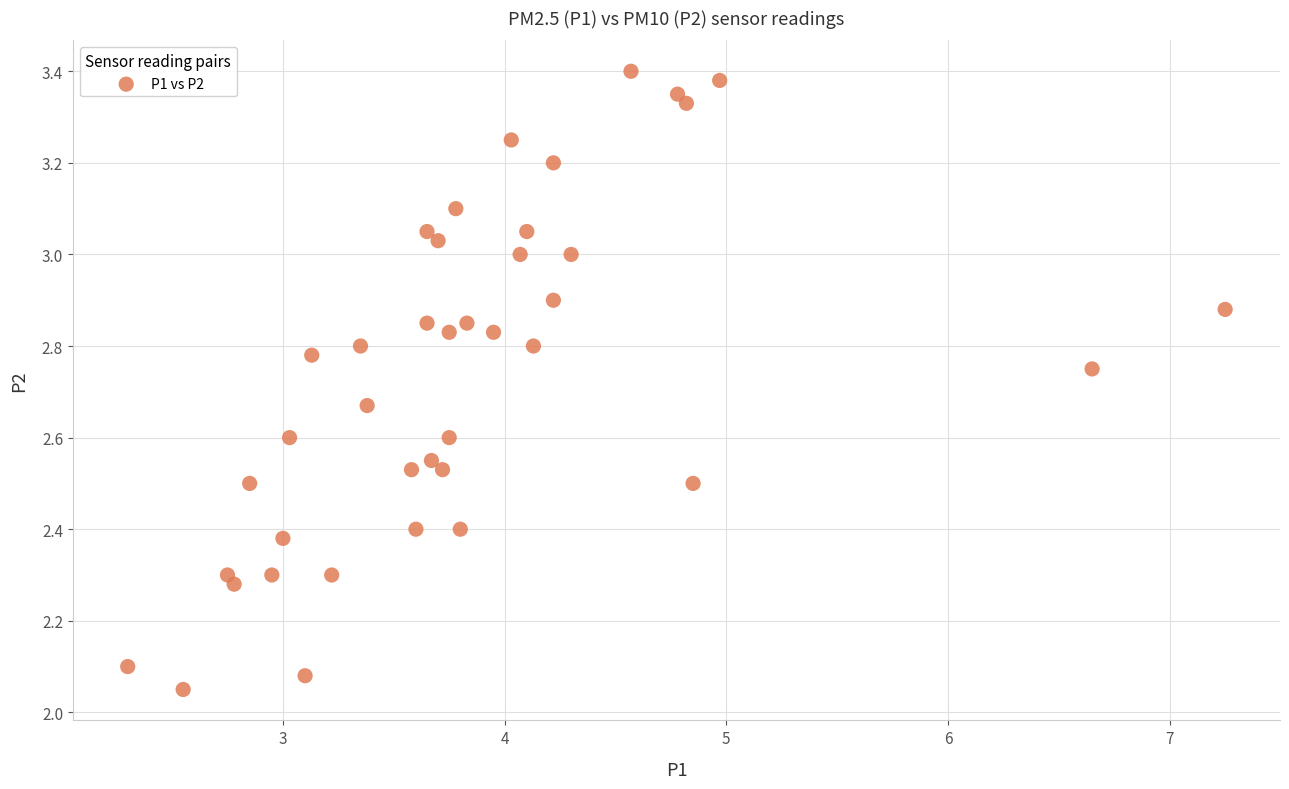

How many points are shown in the scatter plot?

40